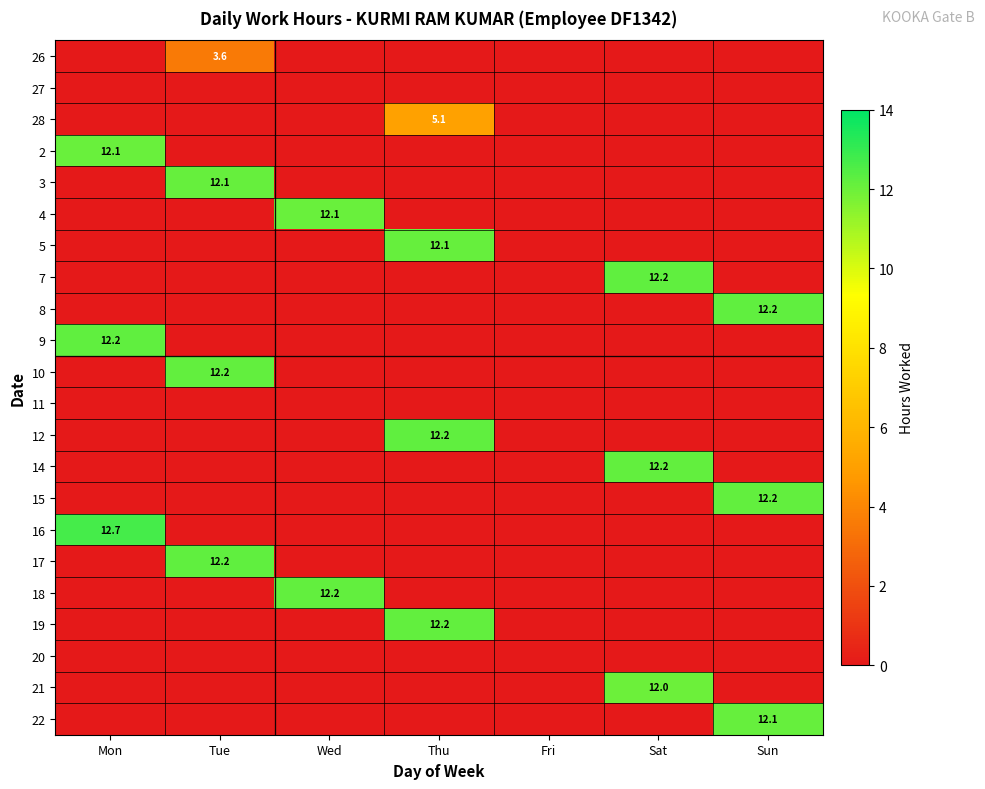

The 26 series shows 4.7 at Tue. True or false?

False